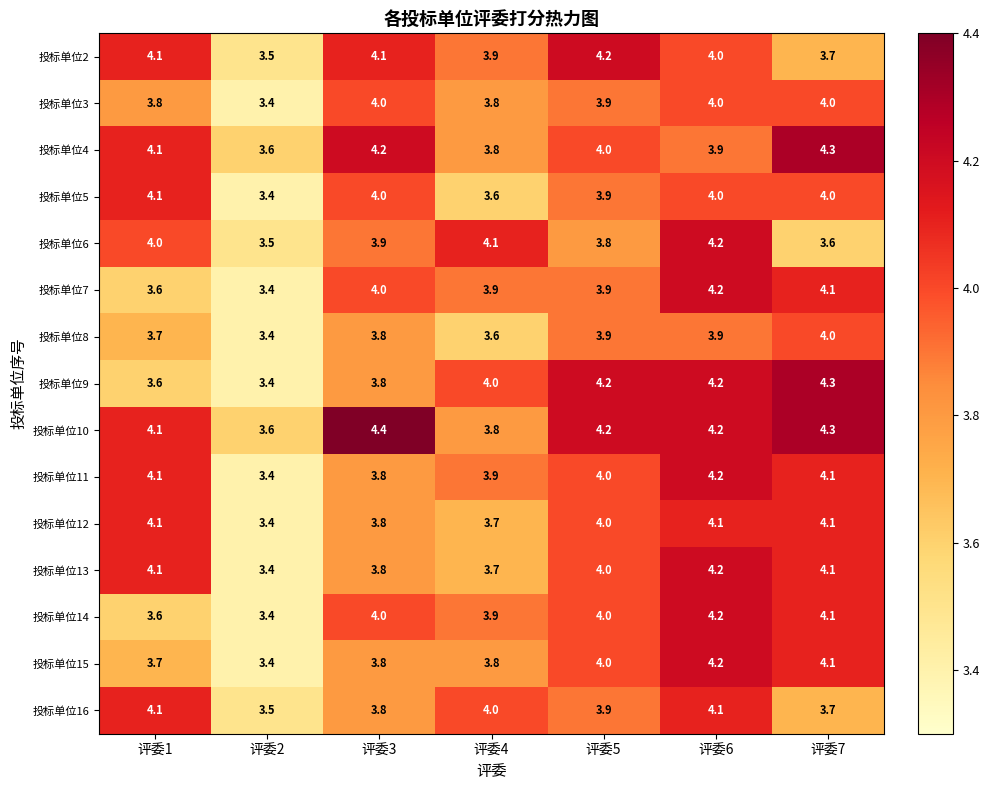

At which label is 投标单位11 closest to 3?

评委2